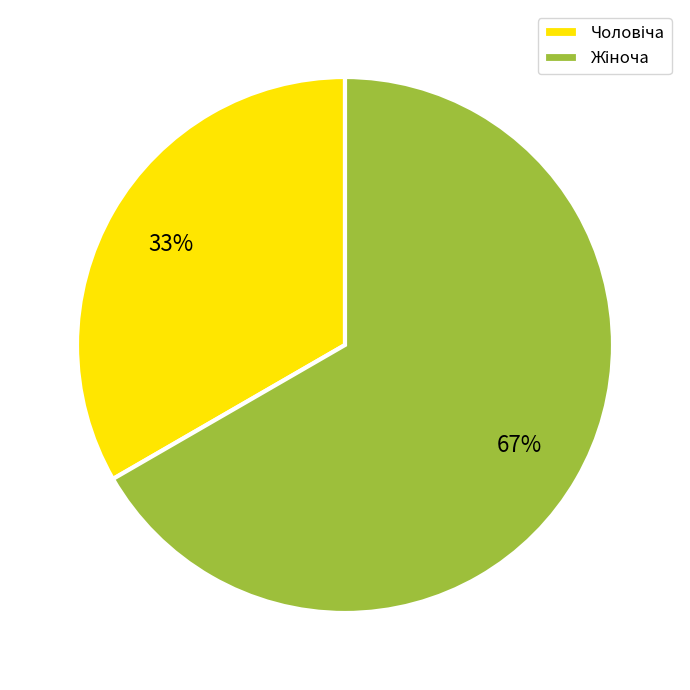

To the nearest percent, what is the average slice percentage?

50%